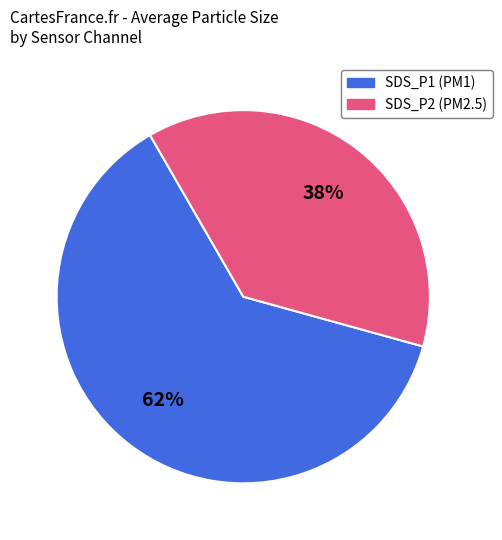

Count the number of slices in the pie.

2